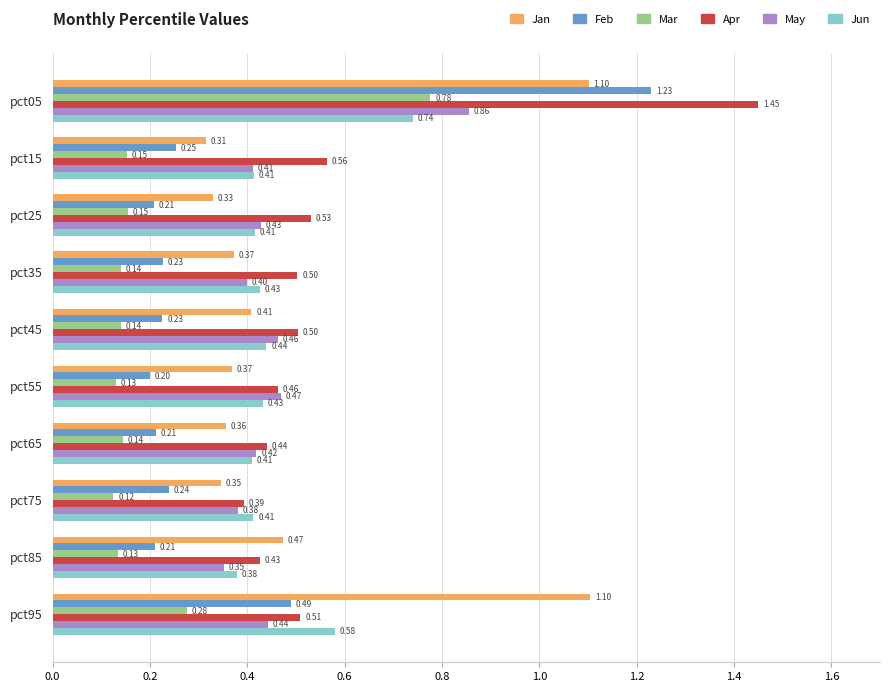

What is the sum of all Feb values?

3.5